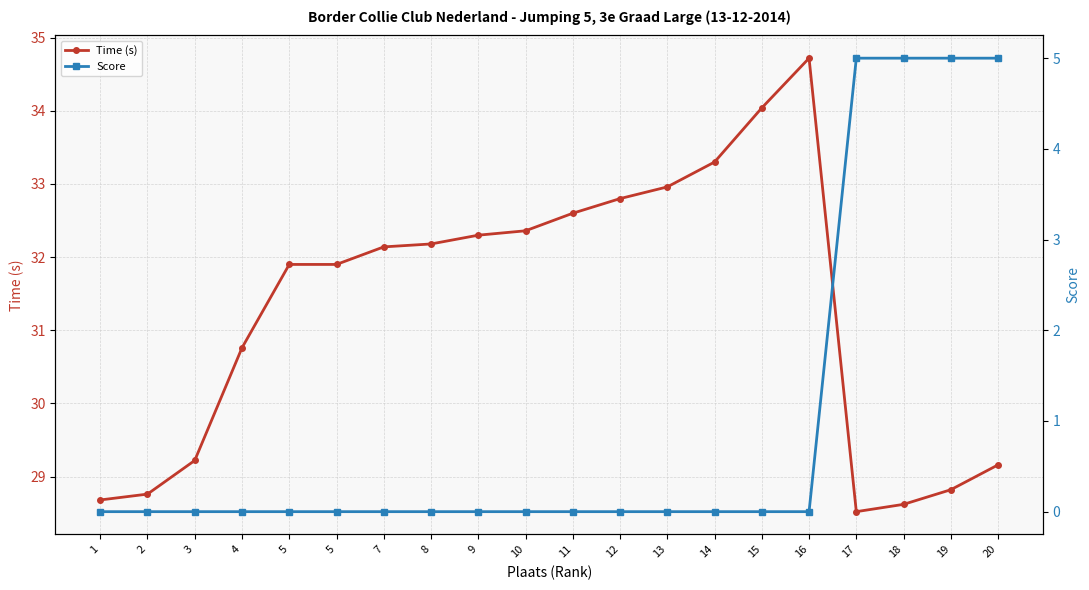

How many lines are shown in the chart?

2